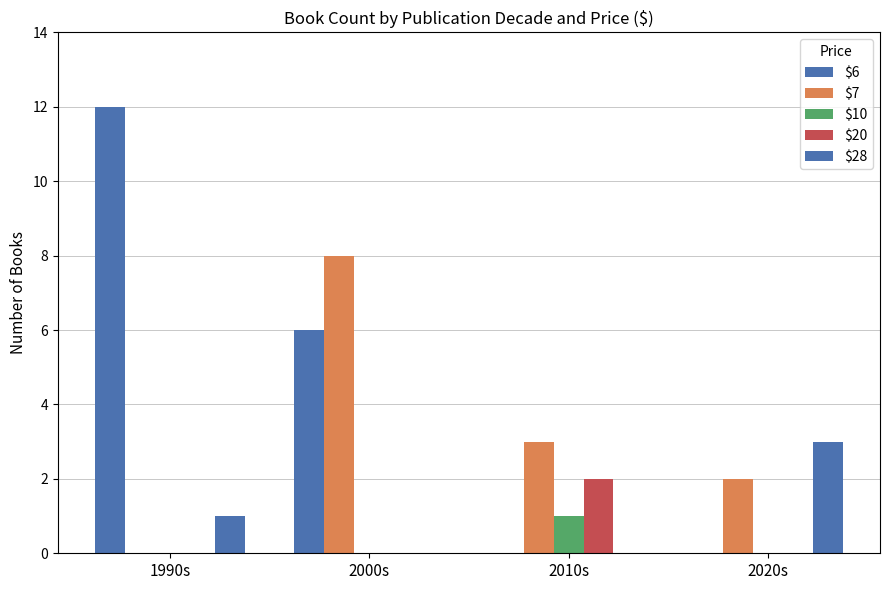

Count the number of categories in the chart.

4